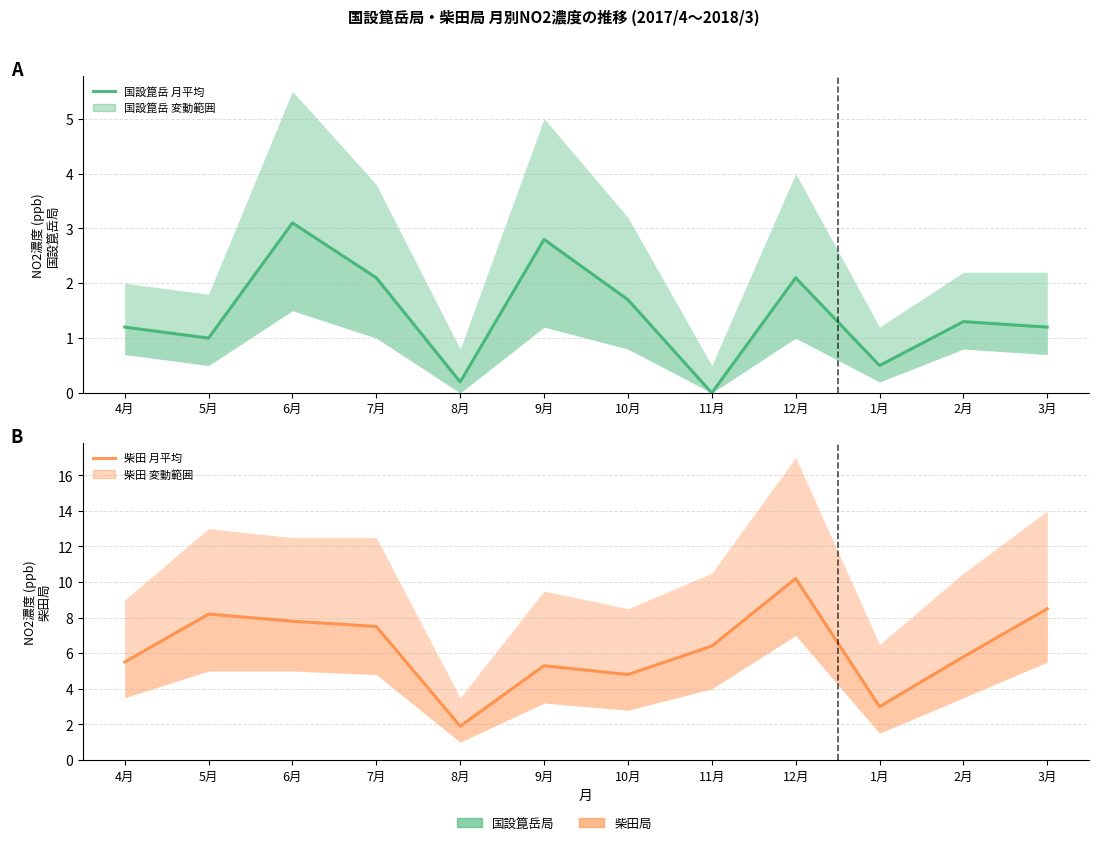

Does the chart have visible grid lines?

Yes